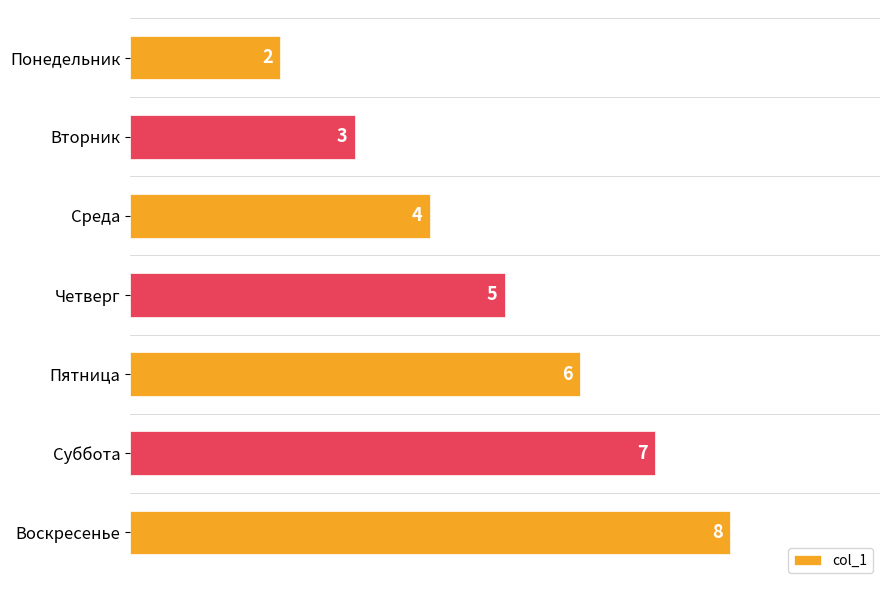

What is the greatest value displayed?

8